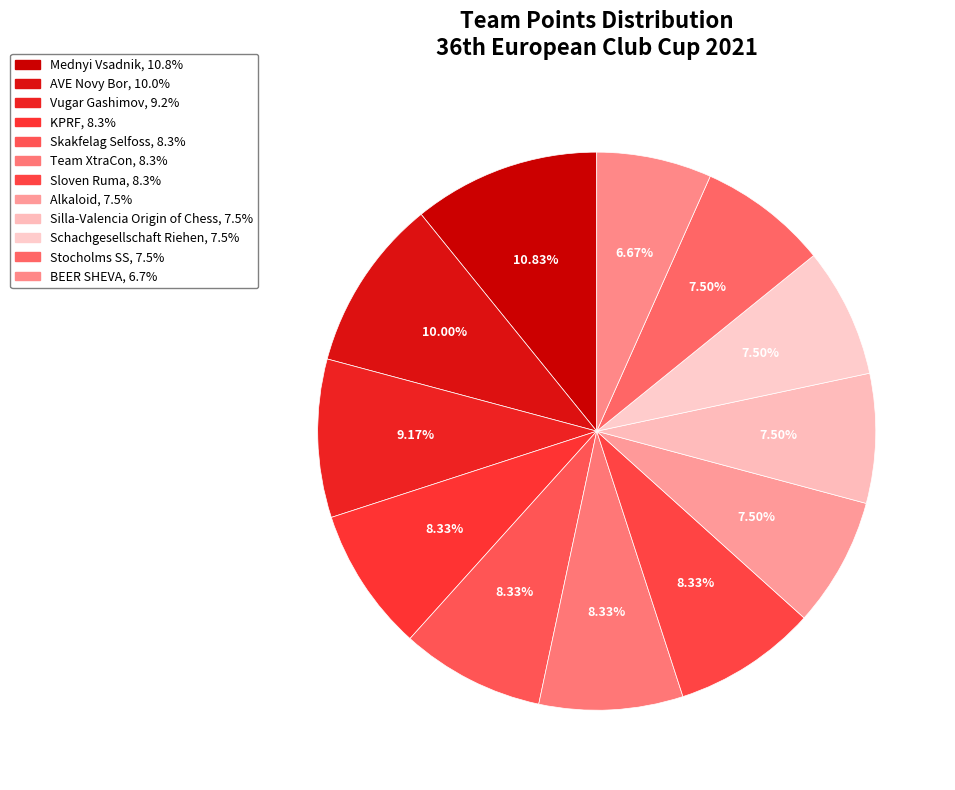

How many segments does this pie chart have?

12